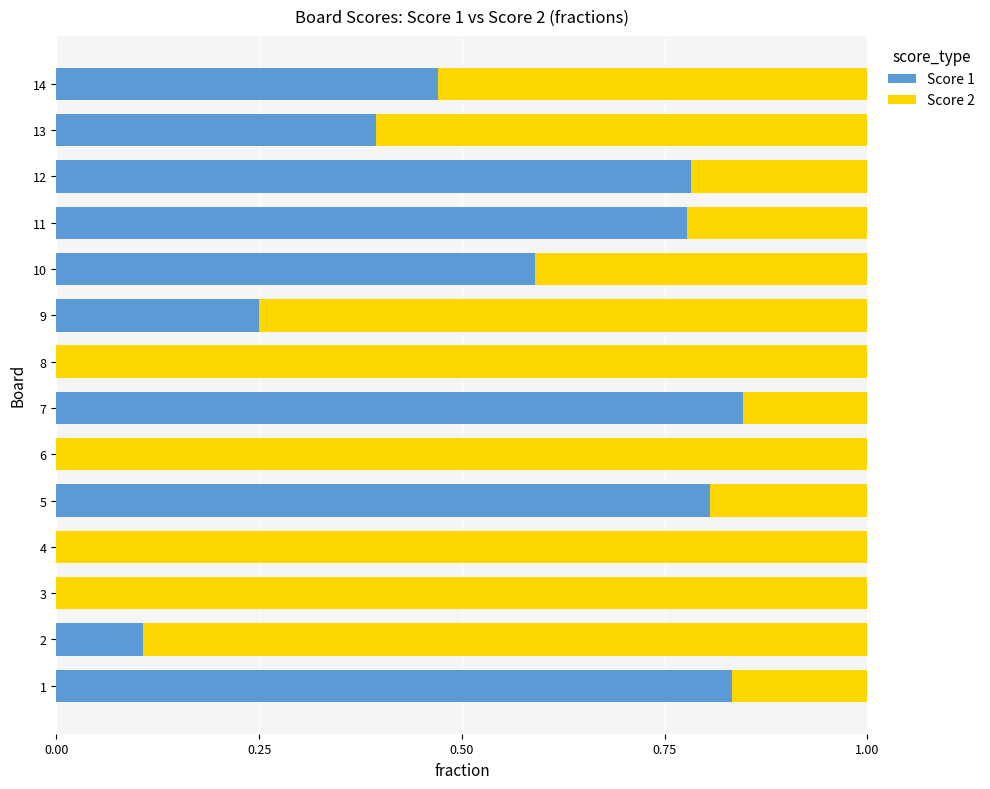

Count the number of data series in this chart.

2